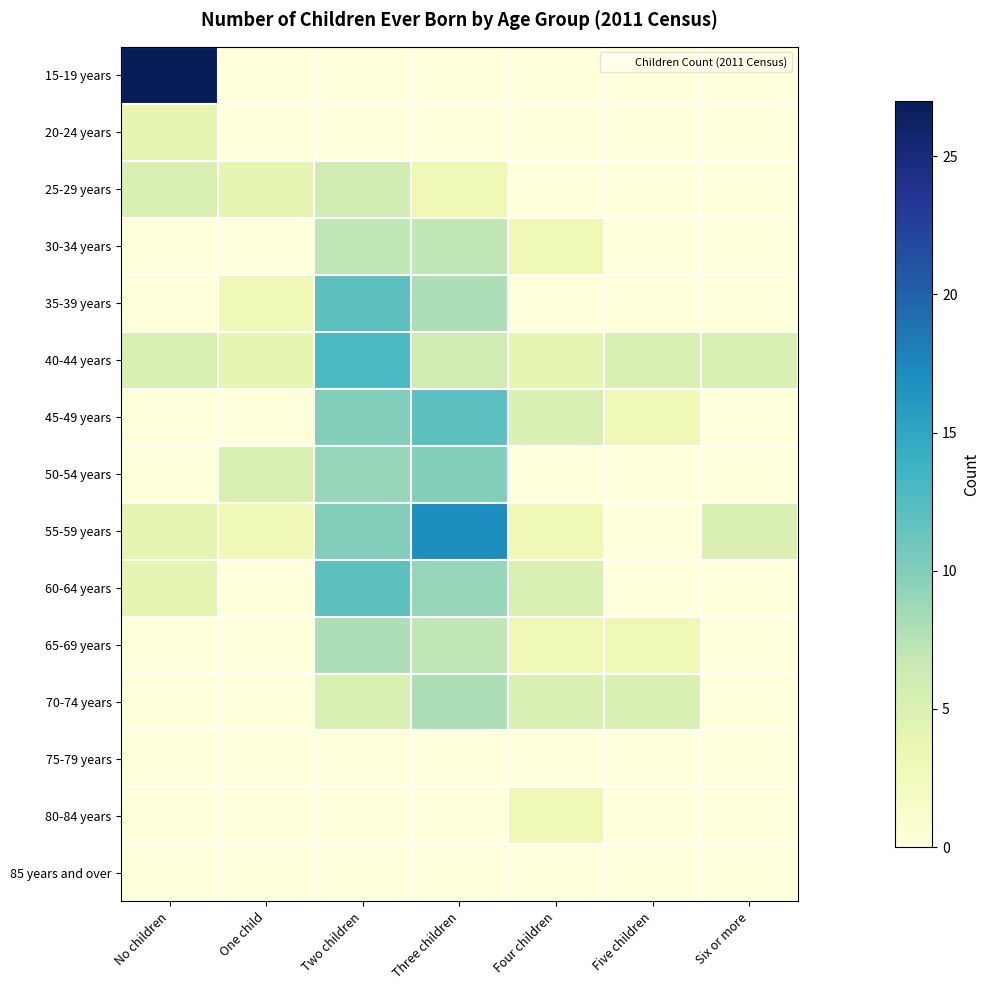

Reading right to left, extract all data points from this chart.

15-19 years: Six or more=0	Five children=0	Four children=0	Three children=0	Two children=0	One child=0	No children=27
20-24 years: Six or more=0	Five children=0	Four children=0	Three children=0	Two children=0	One child=0	No children=4
25-29 years: Six or more=0	Five children=0	Four children=0	Three children=3	Two children=6	One child=4	No children=5
30-34 years: Six or more=0	Five children=0	Four children=3	Three children=7	Two children=7	One child=0	No children=0
35-39 years: Six or more=0	Five children=0	Four children=0	Three children=8	Two children=12	One child=3	No children=0
40-44 years: Six or more=5	Five children=5	Four children=4	Three children=6	Two children=13	One child=4	No children=5
45-49 years: Six or more=0	Five children=3	Four children=5	Three children=12	Two children=10	One child=0	No children=0
50-54 years: Six or more=0	Five children=0	Four children=0	Three children=10	Two children=9	One child=5	No children=0
55-59 years: Six or more=5	Five children=0	Four children=3	Three children=17	Two children=10	One child=3	No children=4
60-64 years: Six or more=0	Five children=0	Four children=5	Three children=9	Two children=12	One child=0	No children=4
65-69 years: Six or more=0	Five children=3	Four children=3	Three children=7	Two children=8	One child=0	No children=0
70-74 years: Six or more=0	Five children=5	Four children=5	Three children=8	Two children=5	One child=0	No children=0
75-79 years: Six or more=0	Five children=0	Four children=0	Three children=0	Two children=0	One child=0	No children=0
80-84 years: Six or more=0	Five children=0	Four children=3	Three children=0	Two children=0	One child=0	No children=0
85 years and over: Six or more=0	Five children=0	Four children=0	Three children=0	Two children=0	One child=0	No children=0